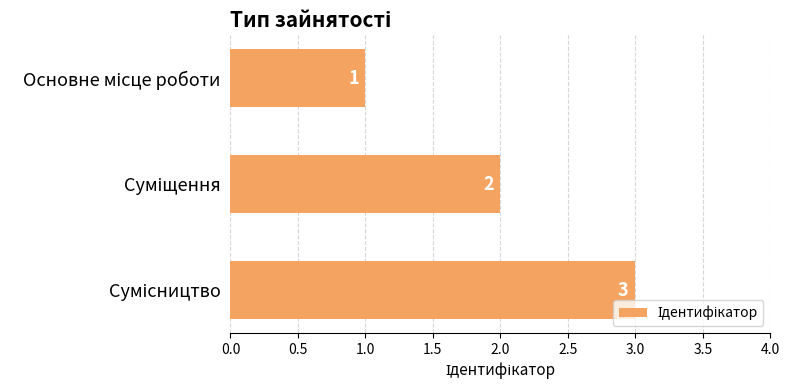

What is the sum of all values?

6